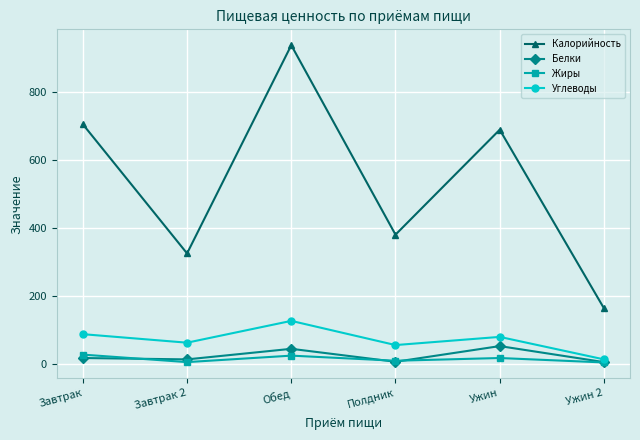

Which series changed the most between Завтрак and Ужин 2?

Калорийность